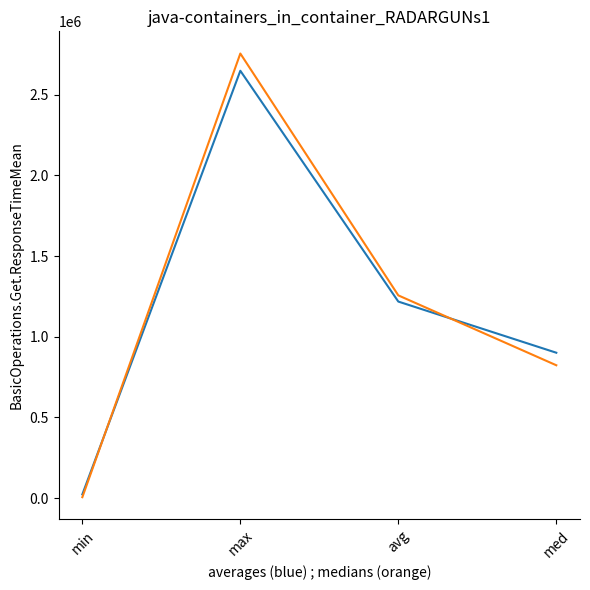

What is the greatest value displayed?

2755007.0